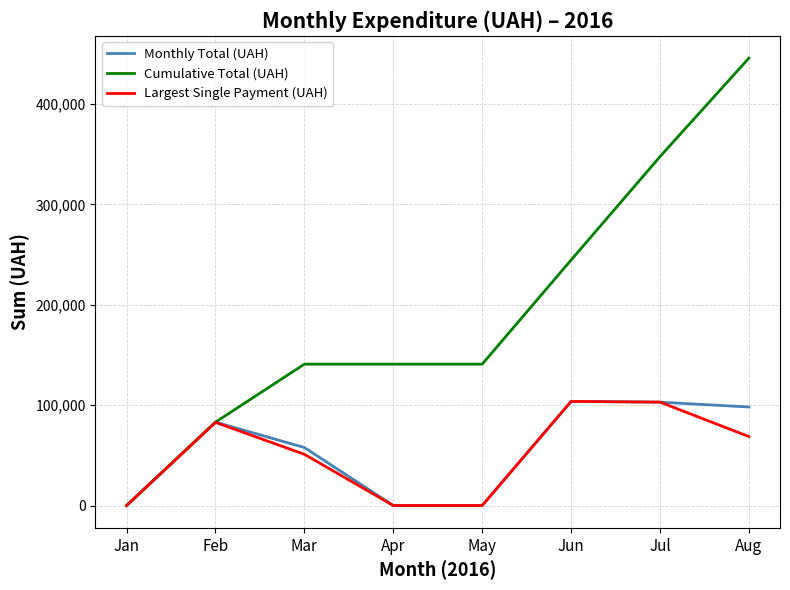

At which category is the sum across all series the highest?

Aug